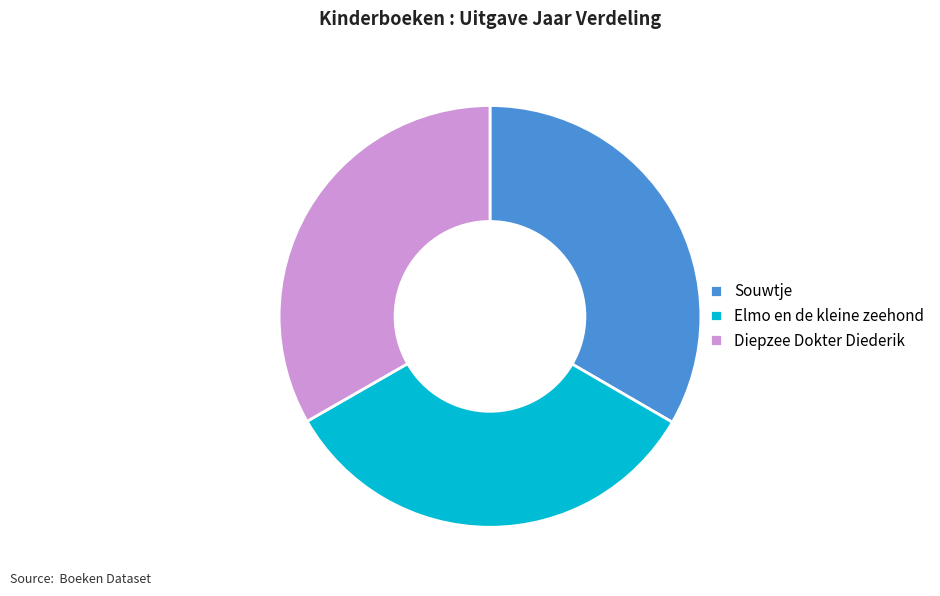

True or false: Diepzee Dokter Diederik accounts for 33% of the total.

True